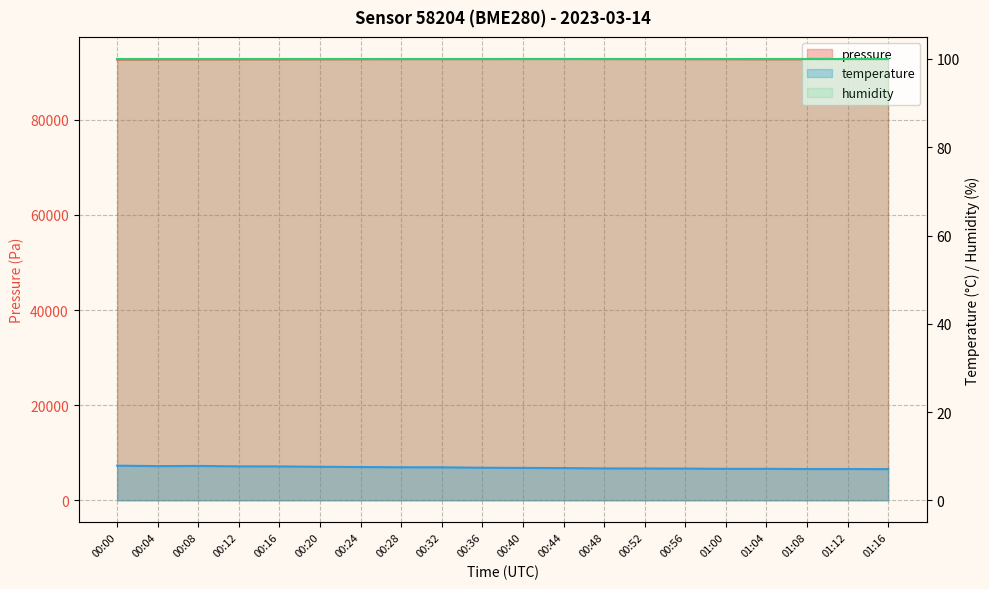

What is the label of the 18th point from the left?

01:08